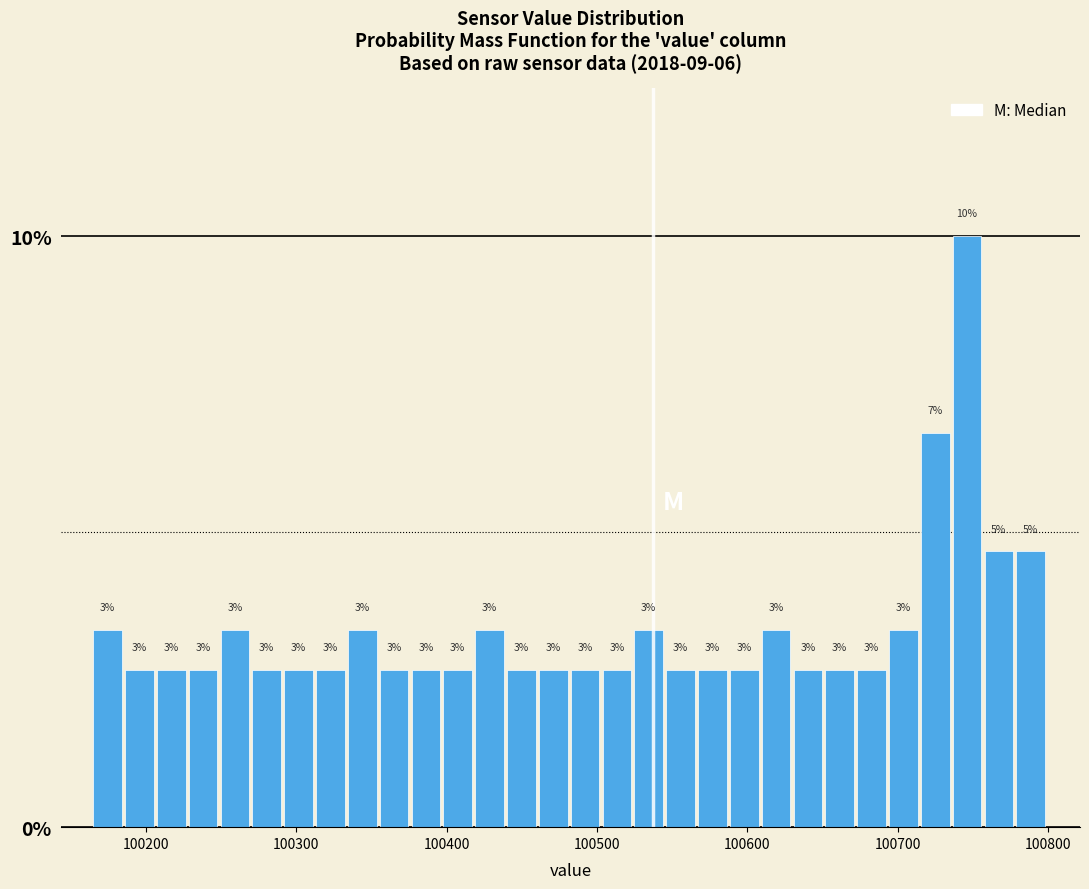

Read against the x-axis, roughly where is the centre of the tallest bar?

100750